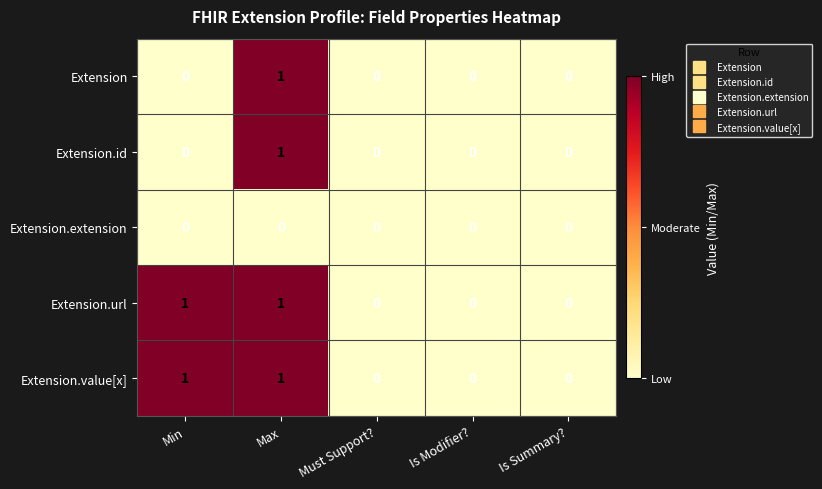

What is the maximum value shown in the chart?

1